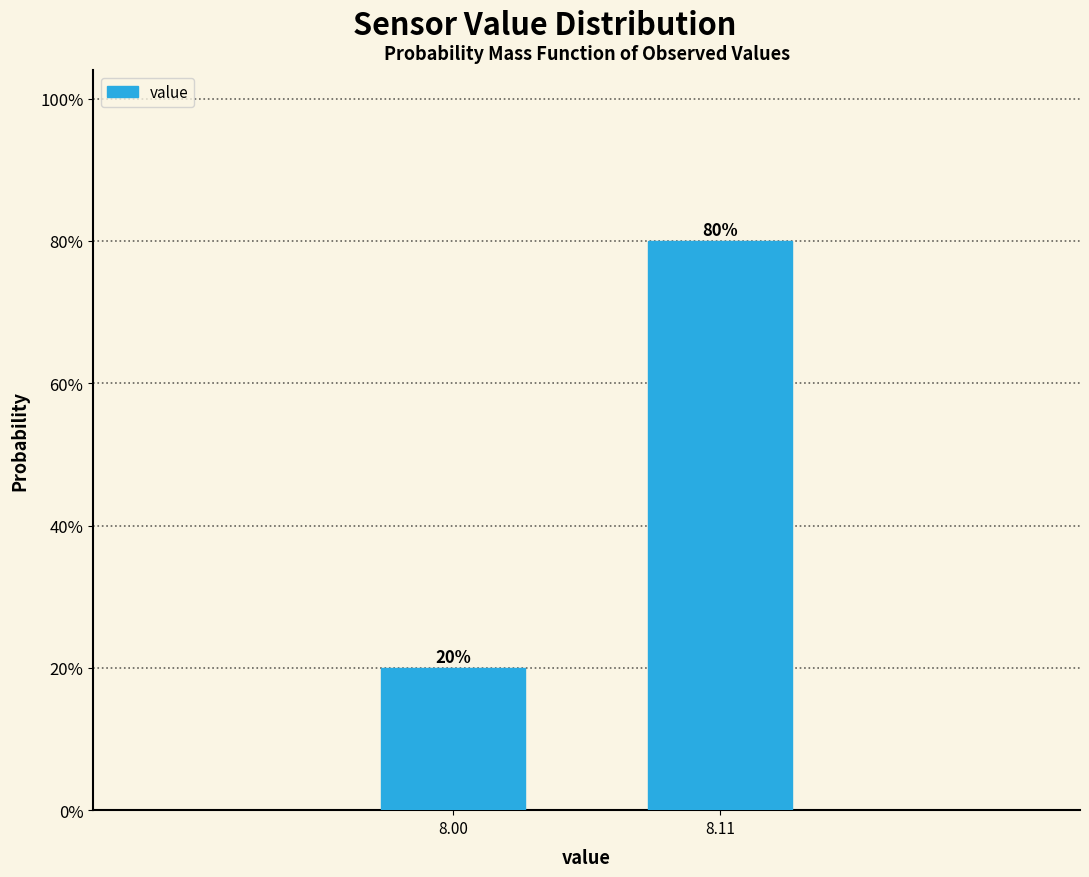

Reading left to right, transcribe all the data shown in this chart.

20	80